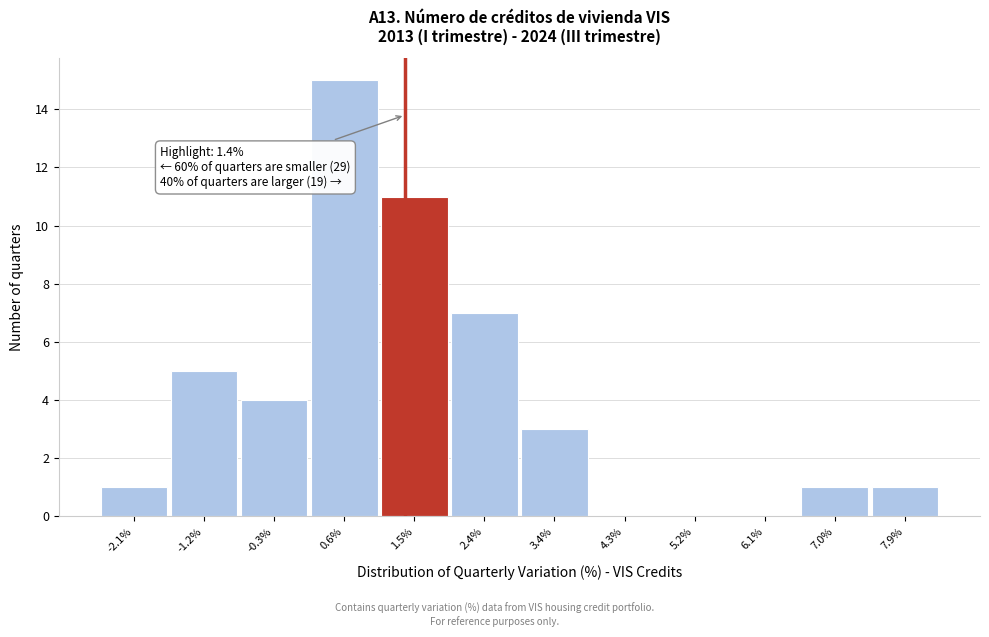

Over which range of the x-axis is the bar tallest?

0.1 to 1.1